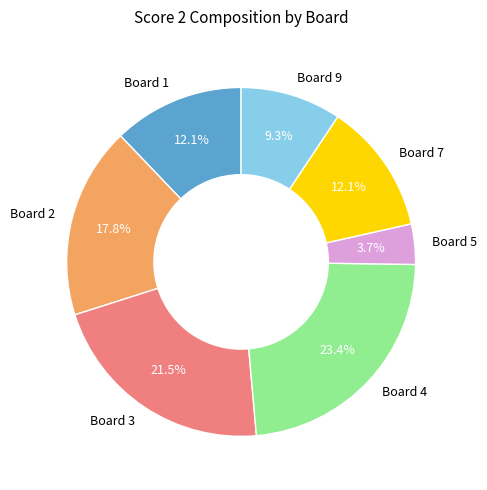

How many segments does this pie chart have?

7